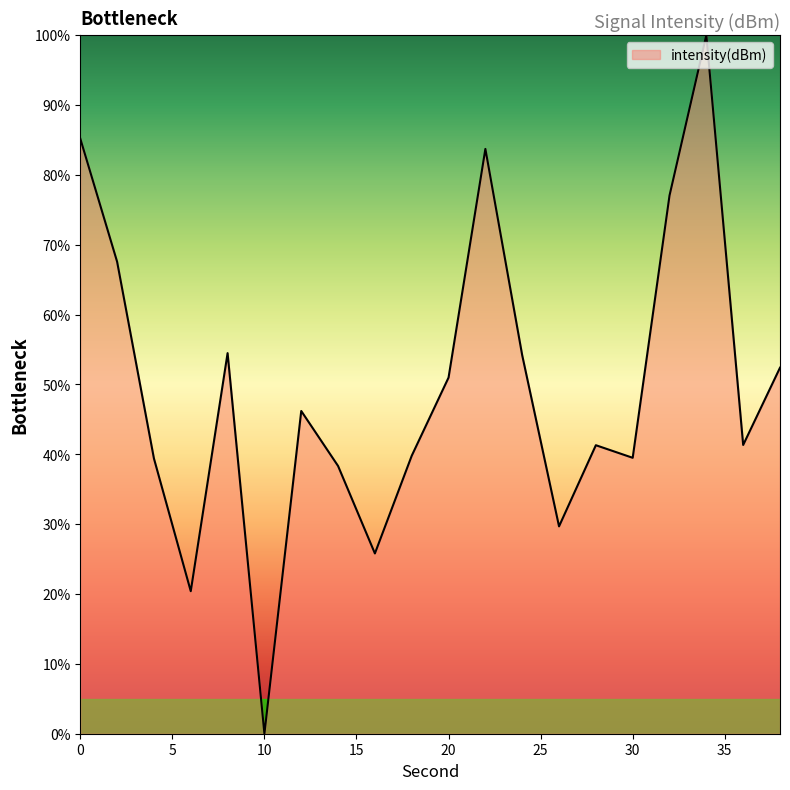

What is the average value?

49.4